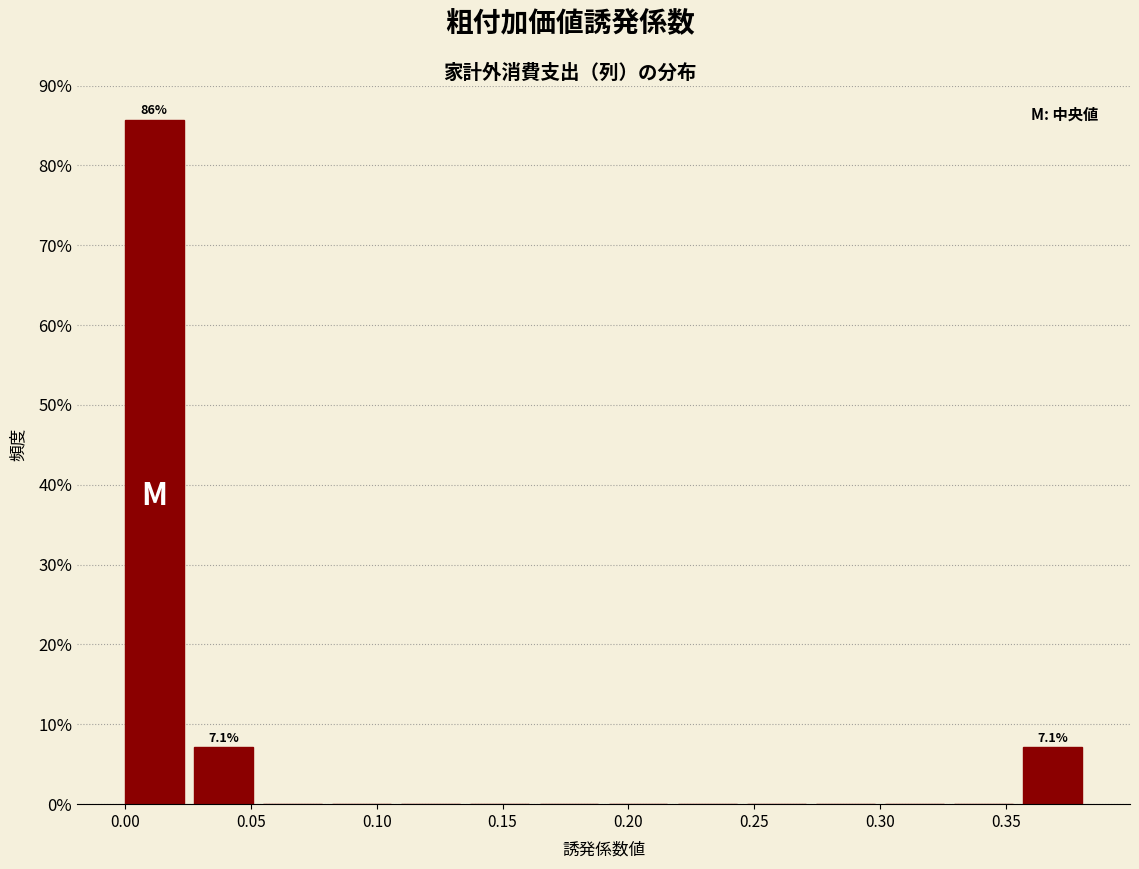

Which range on the x-axis has the tallest bar?

0.000 to 0.025